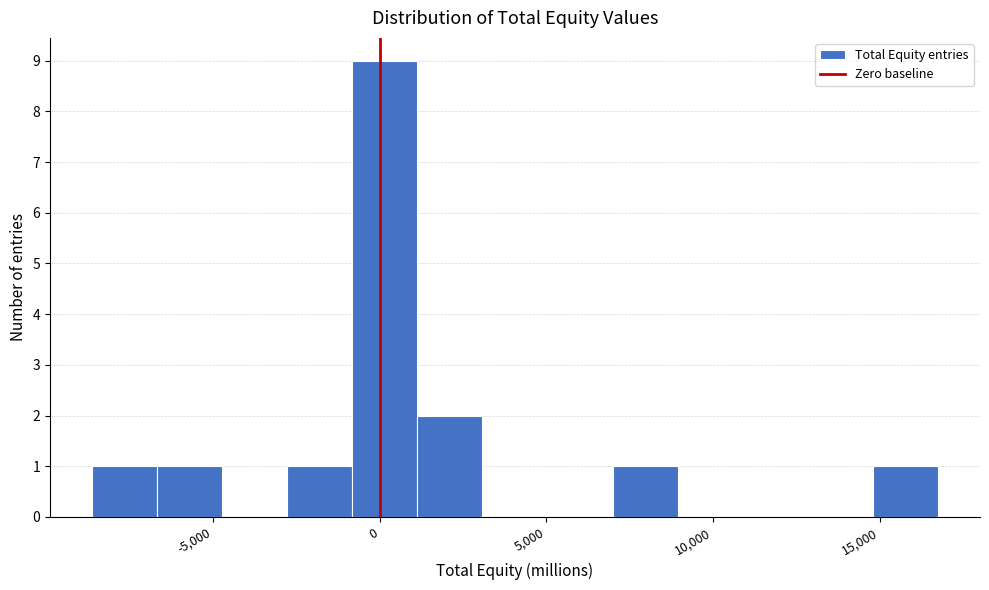

Around what value on the x-axis is the tallest bar? Give the approximate position of its centre, as read against the axis.

0